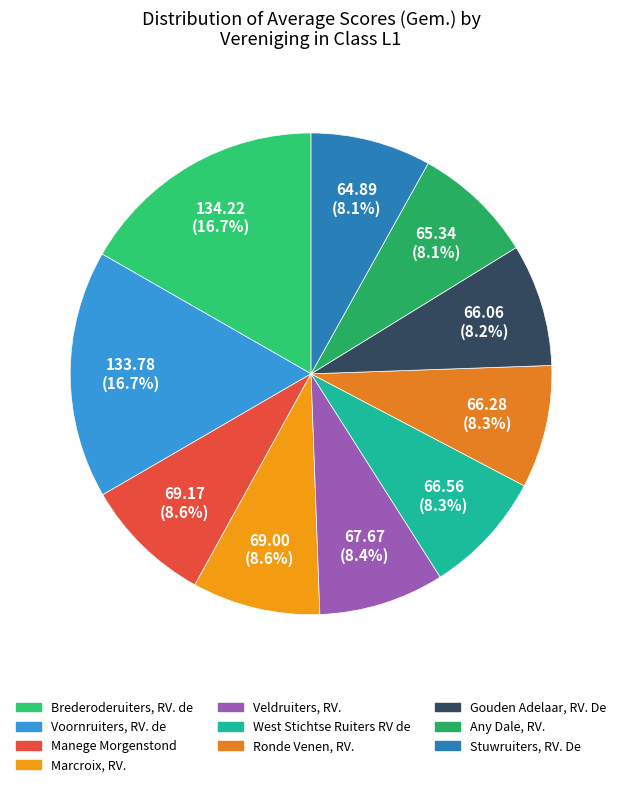

Does any single category account for the majority?

No